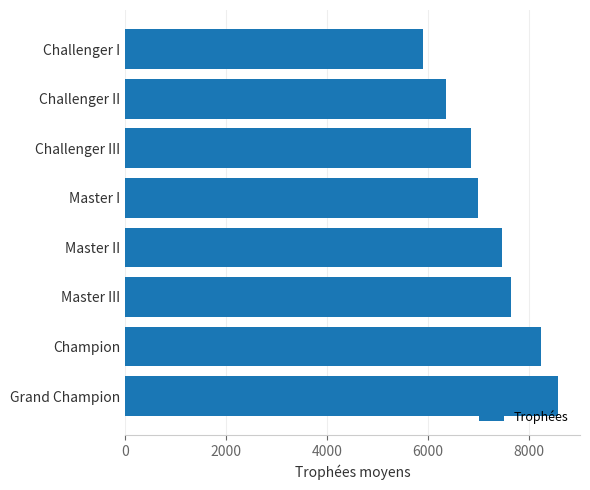

List the labels in order of value, smallest first.

Challenger I, Challenger II, Challenger III, Master I, Master II, Master III, Champion, Grand Champion